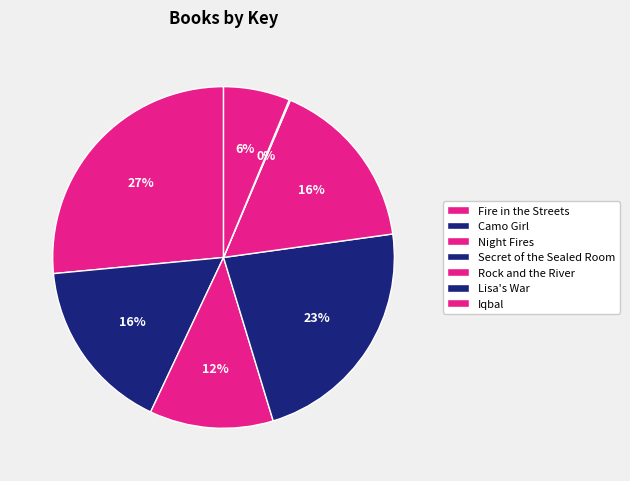

How many segments does this pie chart have?

7